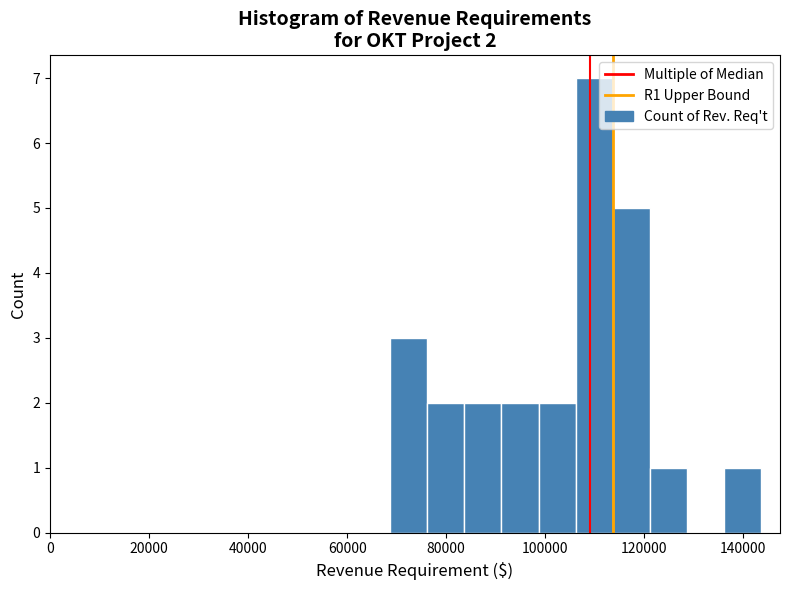

Read against the x-axis, roughly where is the centre of the tallest bar?

110000